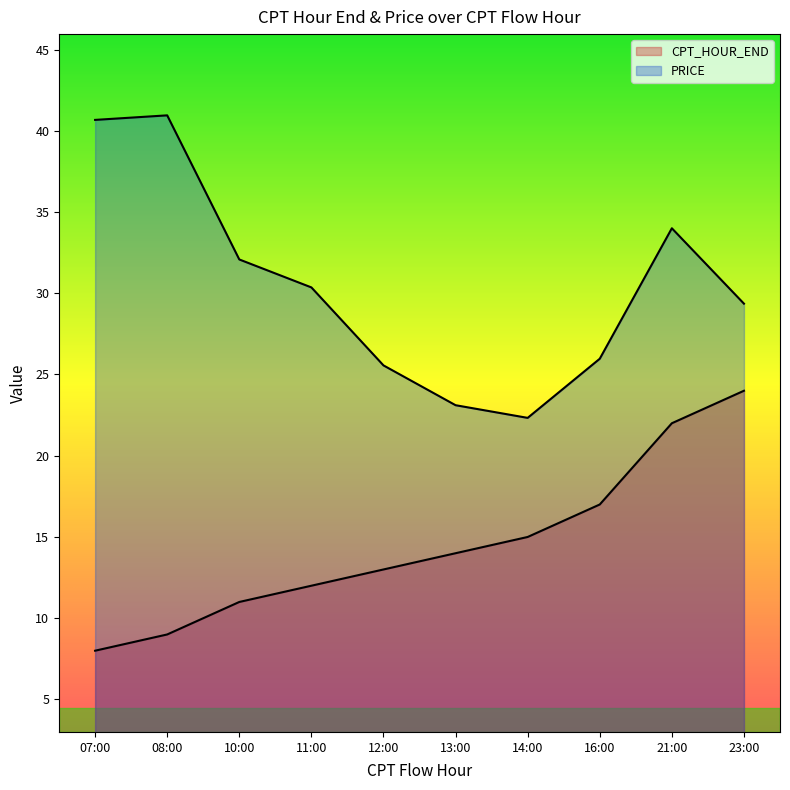

Is it true that CPT_HOUR_END equals 13.4 at 08:00?

False